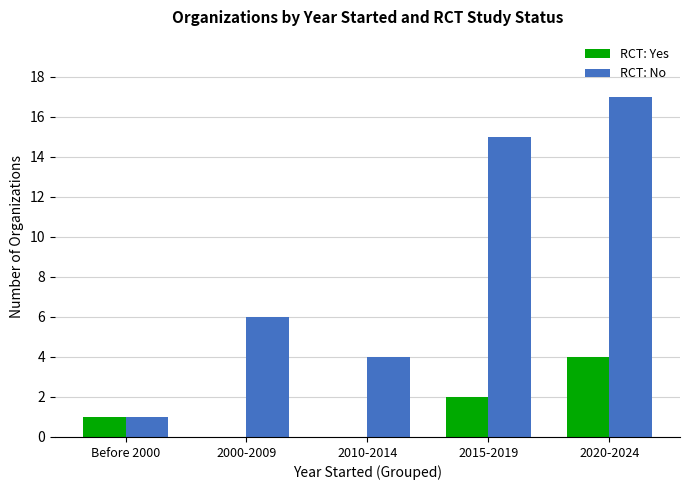

What is the highest value of the RCT: No series?

17